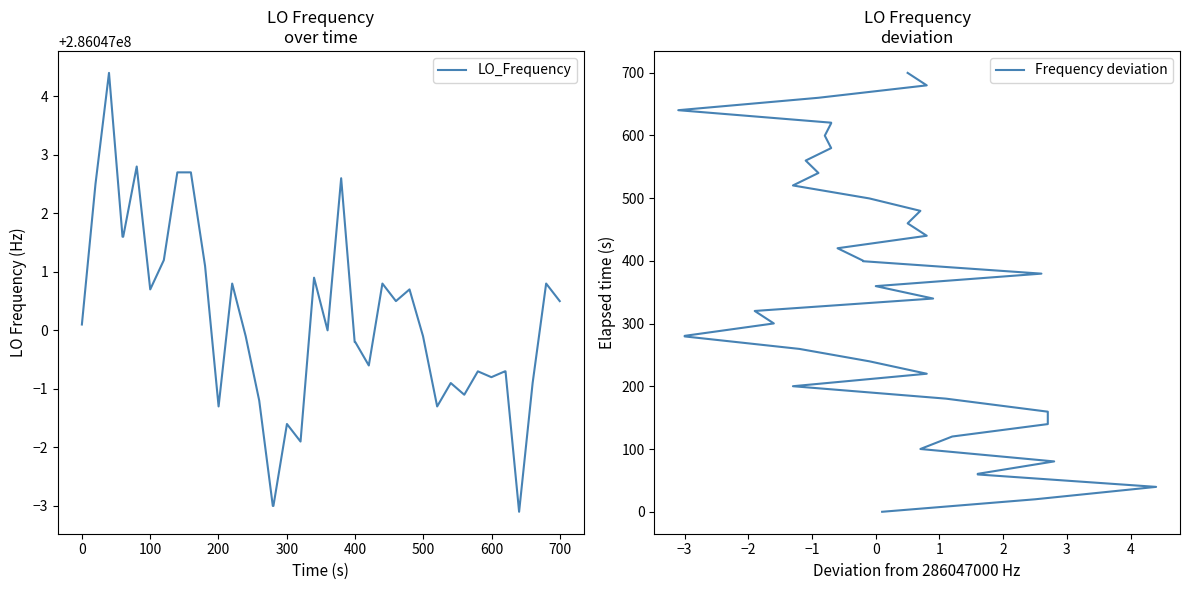

What is the difference between the maximum and minimum values in the LO_Frequency series?

7.5